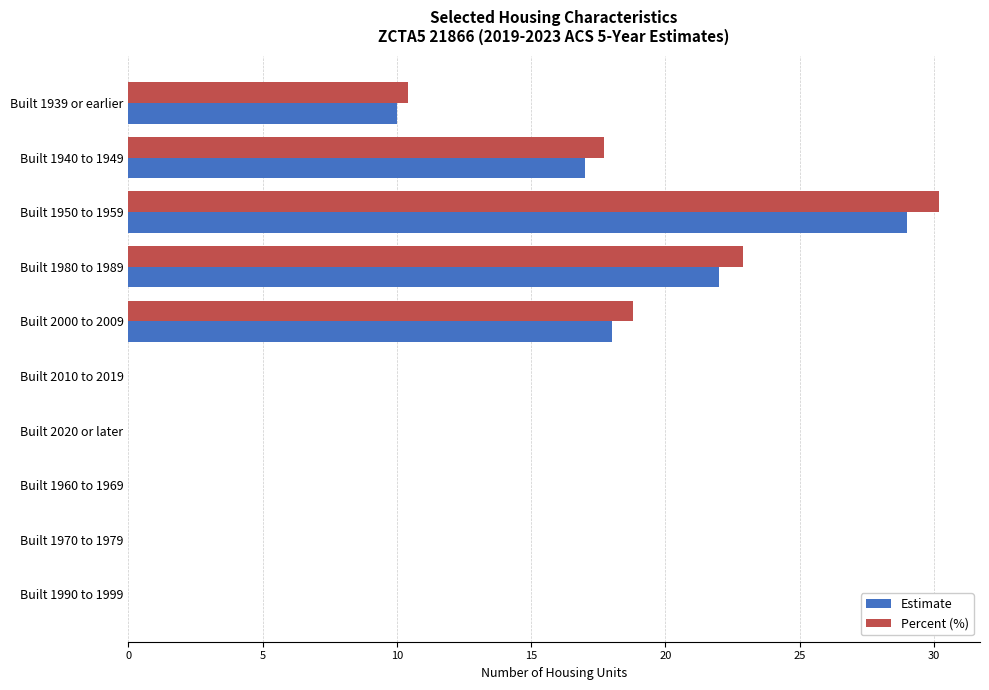

What is the sum of the Estimate values at Built 1950 to 1959 and Built 1939 or earlier?

39.0